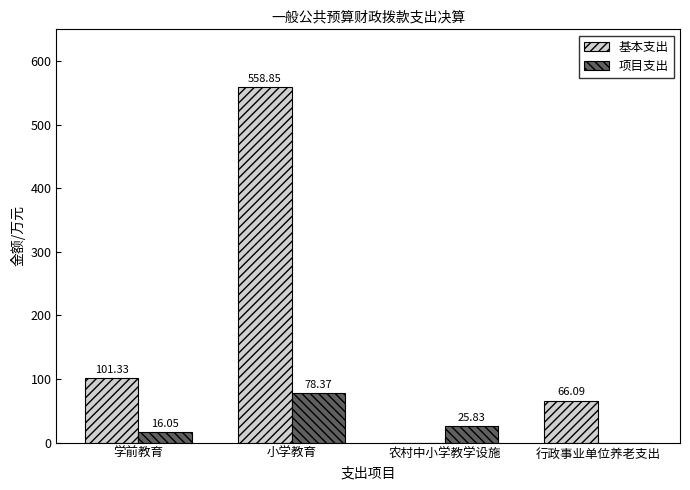

How many groups of bars are there?

4